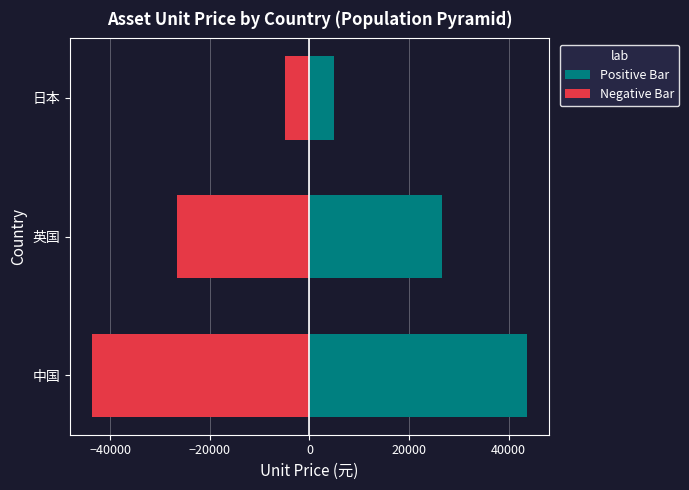

How many data points in Negative Bar are less than -26630?

2